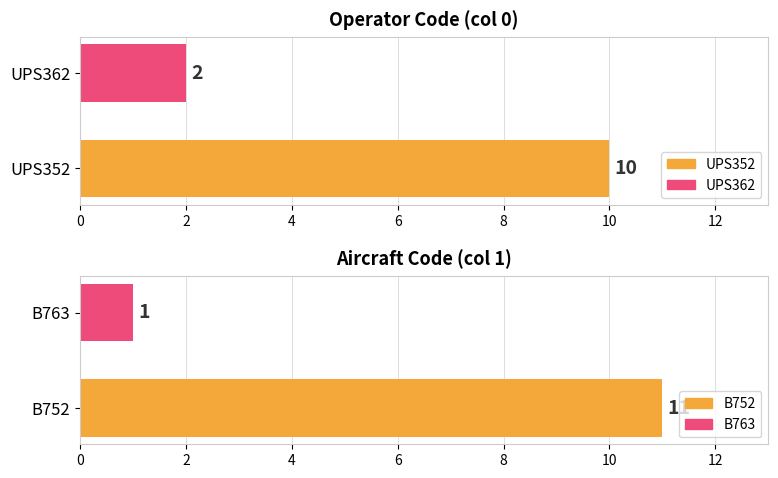

What is the sum of the values at B752 and B763?

12